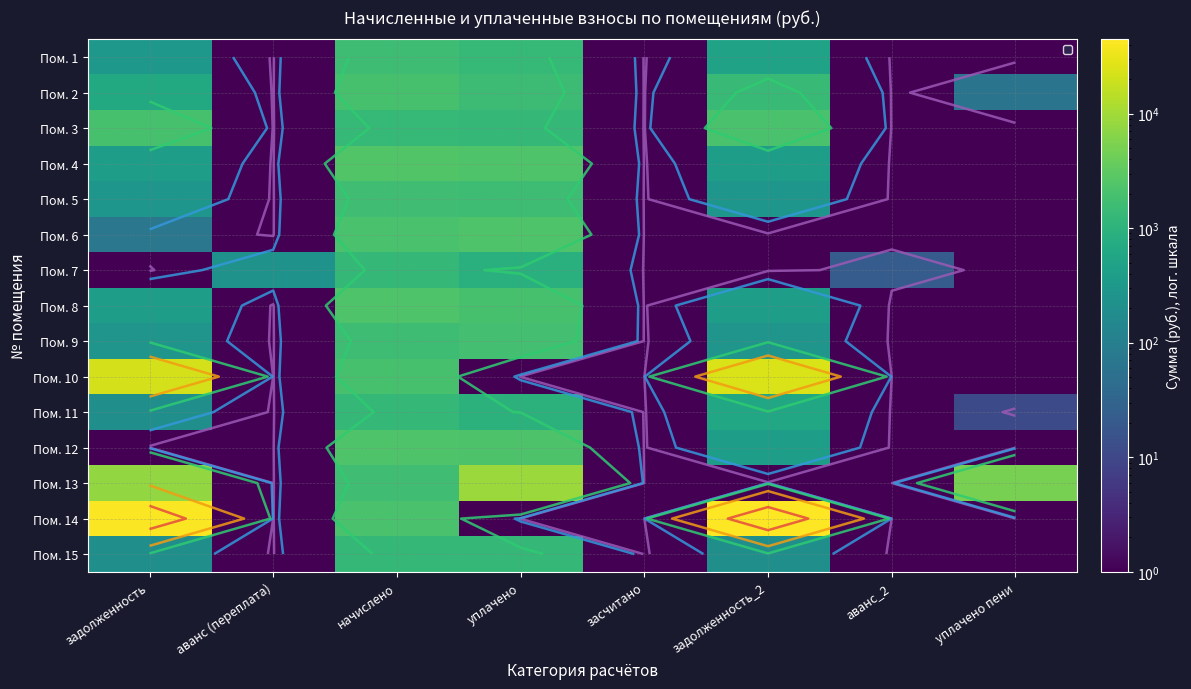

What is the total value across all series at задолженность_2?

75177.7